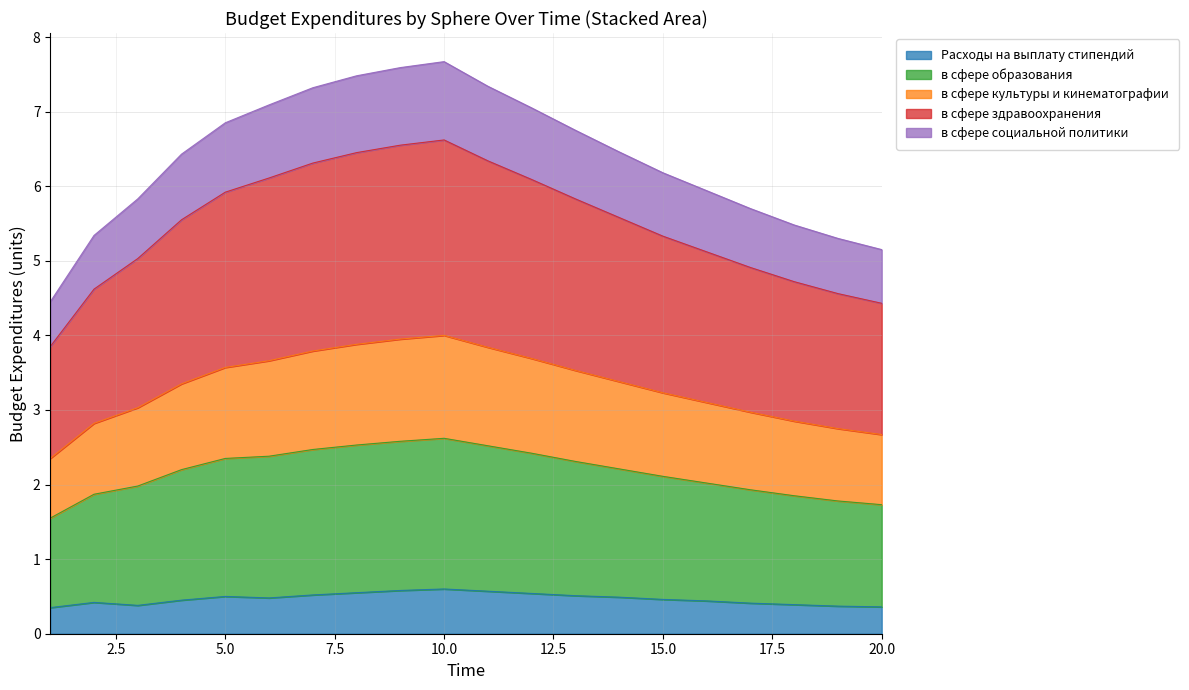

Does the chart display data point markers on the line(s)?

No